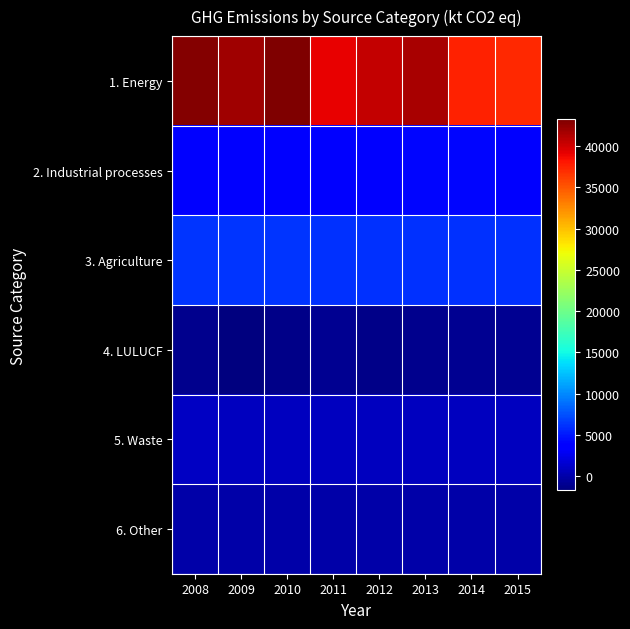

Which has a higher value, 2008 or 2011?

2008